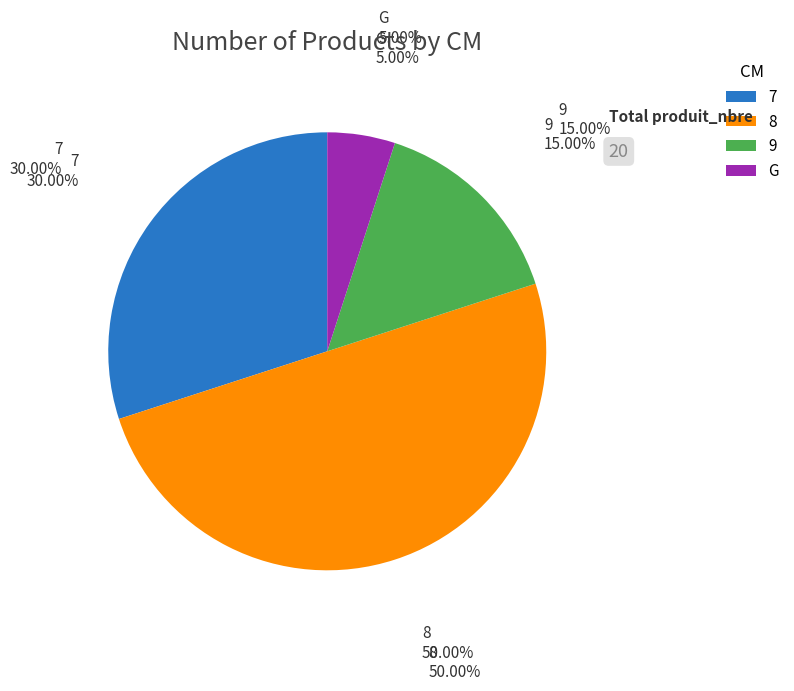

To the nearest percent, what is the difference between the largest and smallest slice percentages?

45%